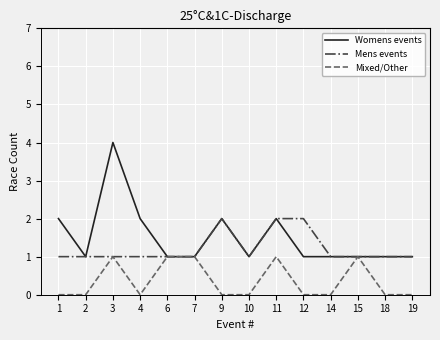

Is the value of Womens events at 12 greater than the value of Mixed/Other at 10?

Yes